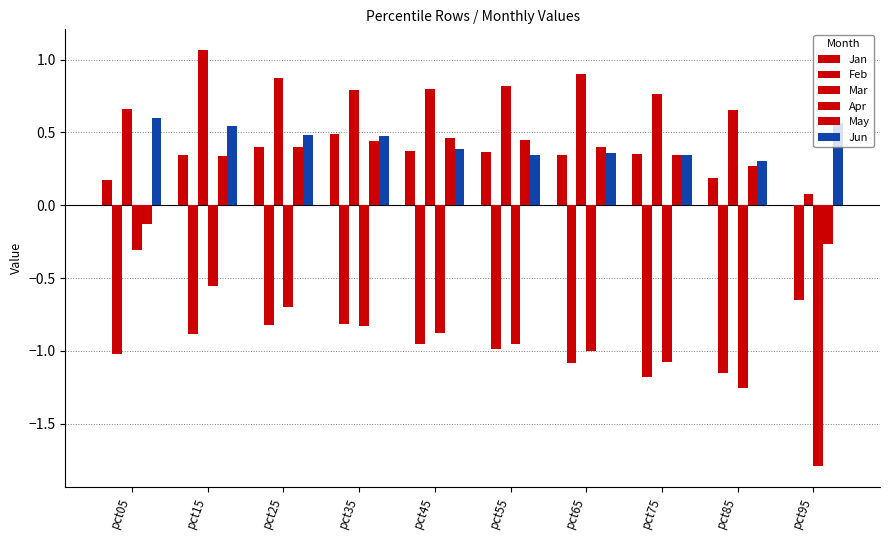

What is the spread (max minus min) of values at pct95?

2.4